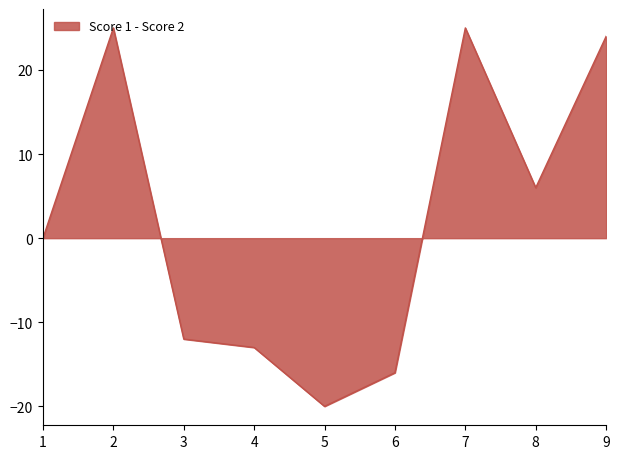

At which category does the chart reach its minimum across all series?

5